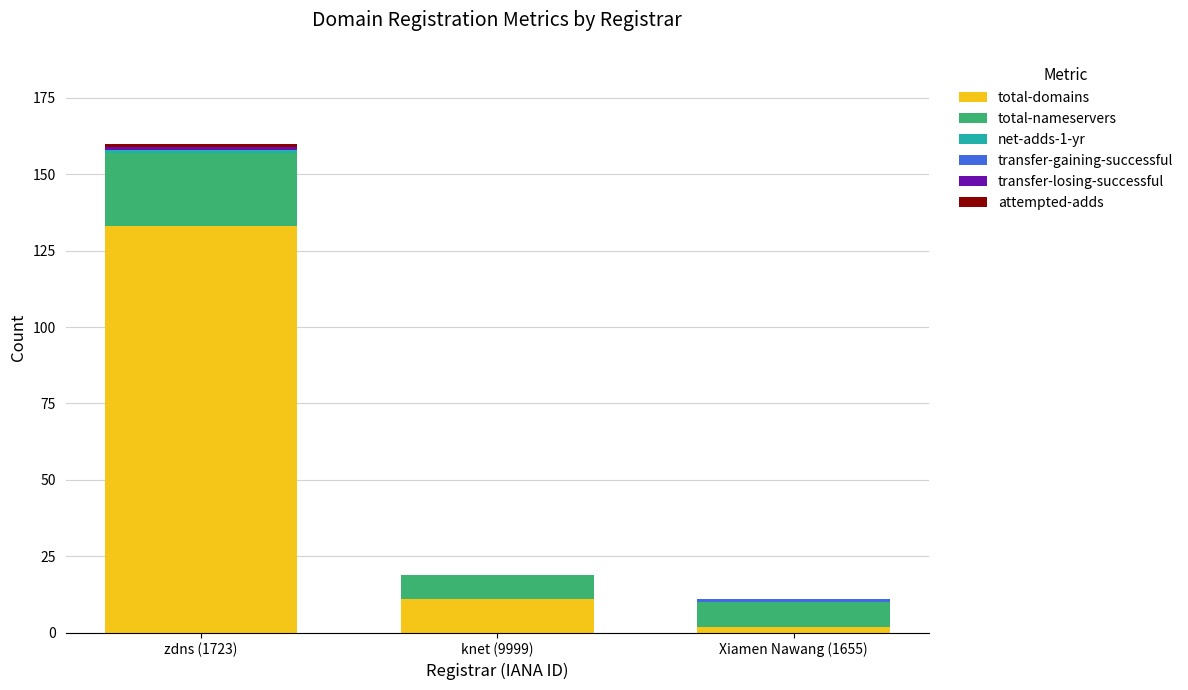

True or false: total-domains has a value of 225 at zdns (1723).

False